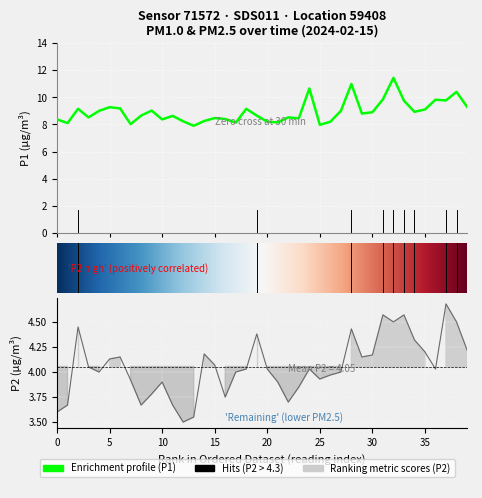

What is the sum of all P1 values?

357.6